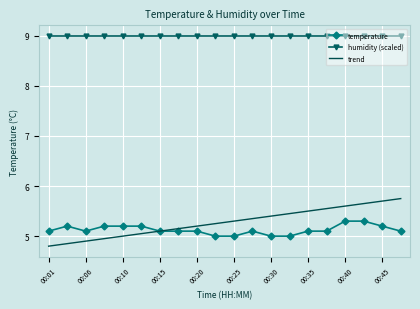

Which series has the largest total across all categories?

humidity (scaled)